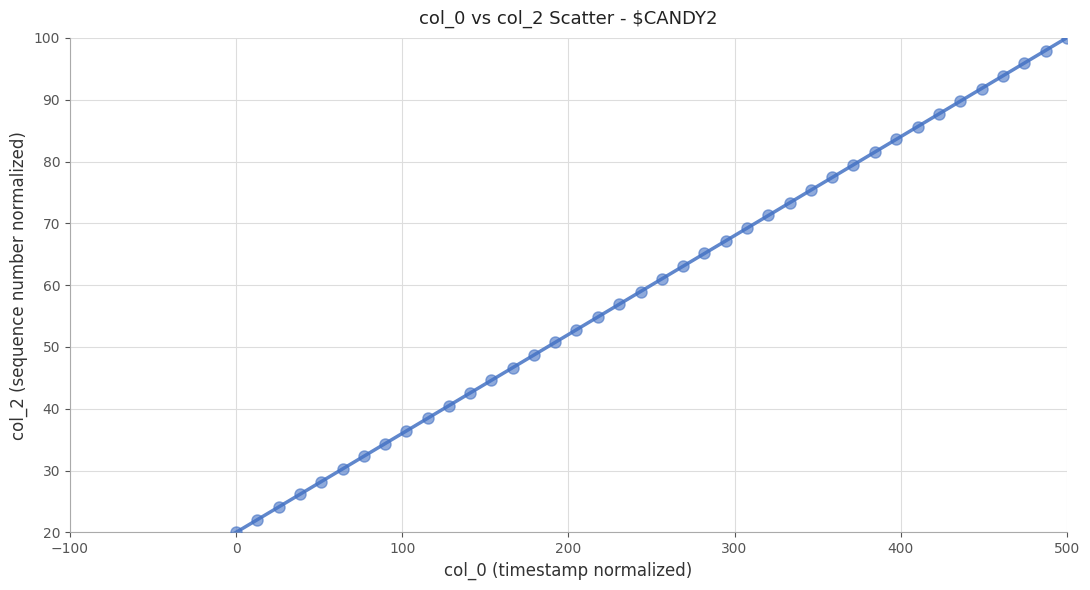

What is the range of X values (max minus min)?

500.0